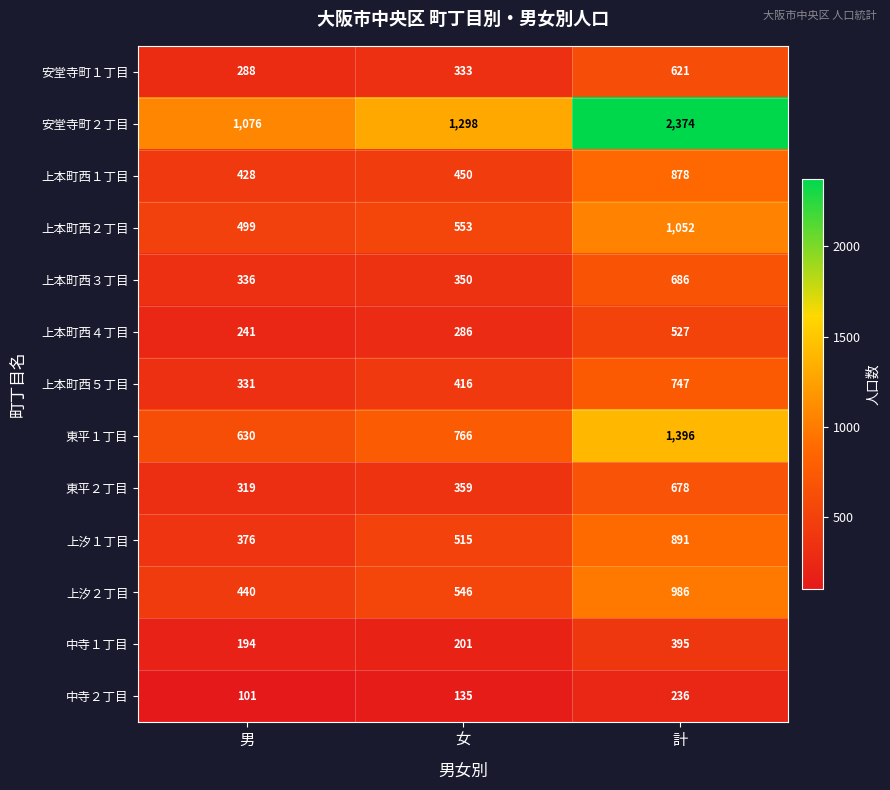

What is the difference between the 中寺１丁目 values at 男 and 計?

201